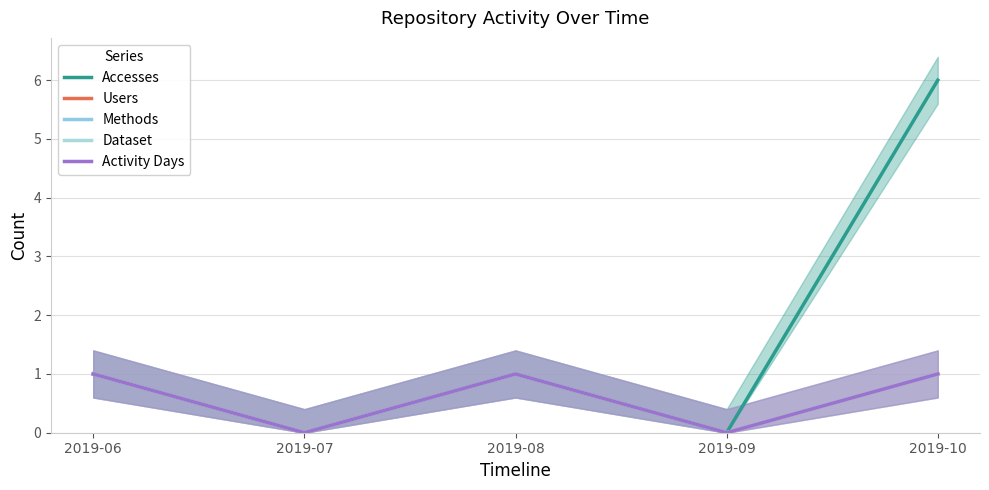

True or false: Dataset has more than 2 interior local peaks.

False